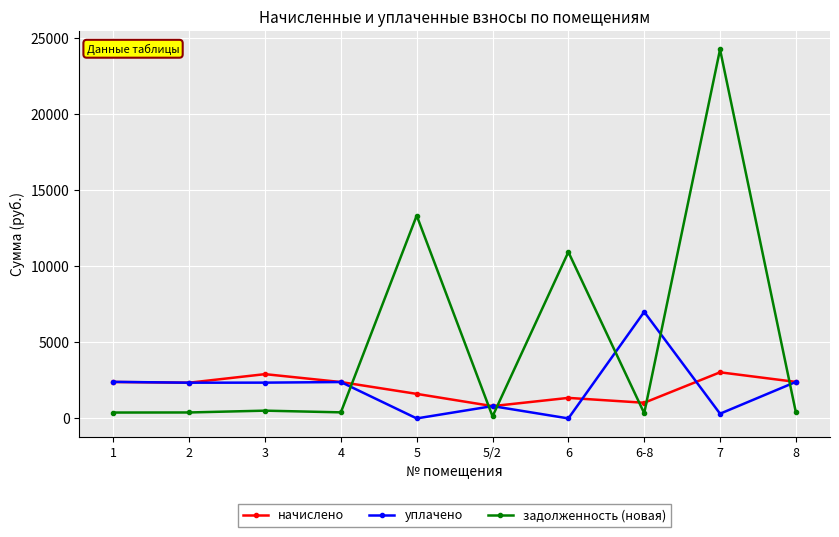

What is the label of the 1st point from the left?

1